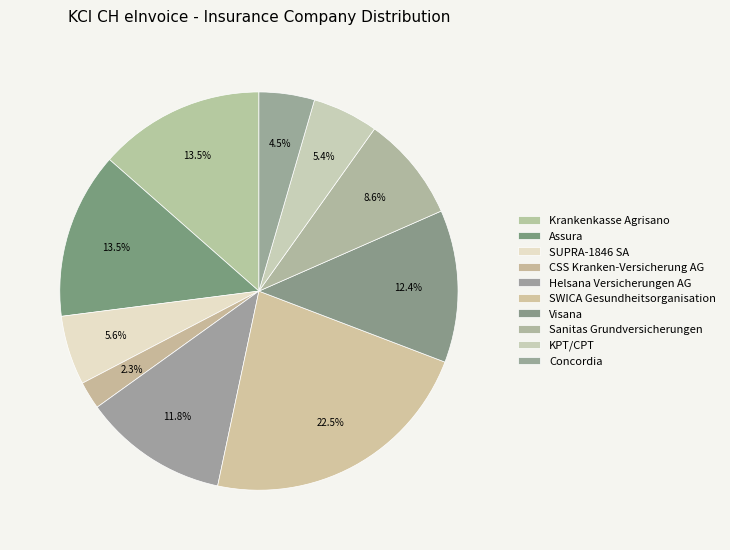

Is there a majority slice in this chart?

No